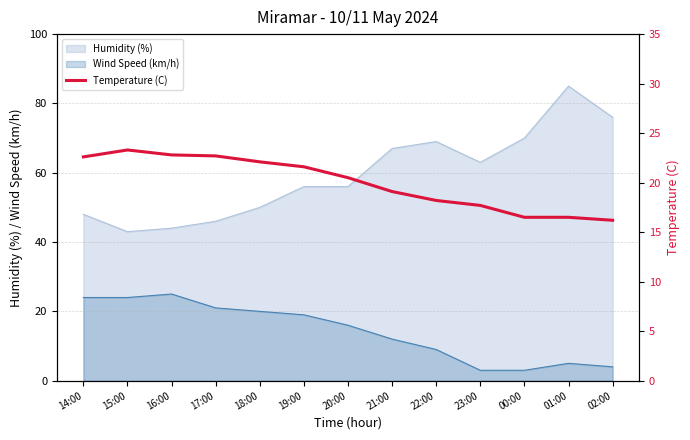

Reading left to right, list all the values displayed in this chart.

14:00=22.6	15:00=23.3	16:00=22.8	17:00=22.7	18:00=22.1	19:00=21.6	20:00=20.5	21:00=19.1	22:00=18.2	23:00=17.7	00:00=16.5	01:00=16.5	02:00=16.2